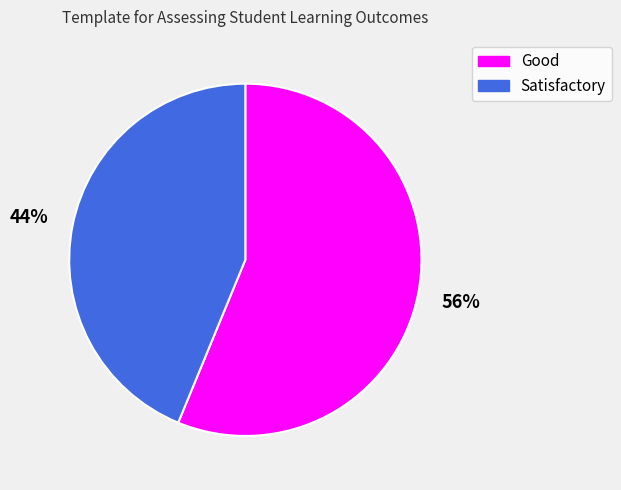

Combined, do Satisfactory and Good account for over 50%?

Yes